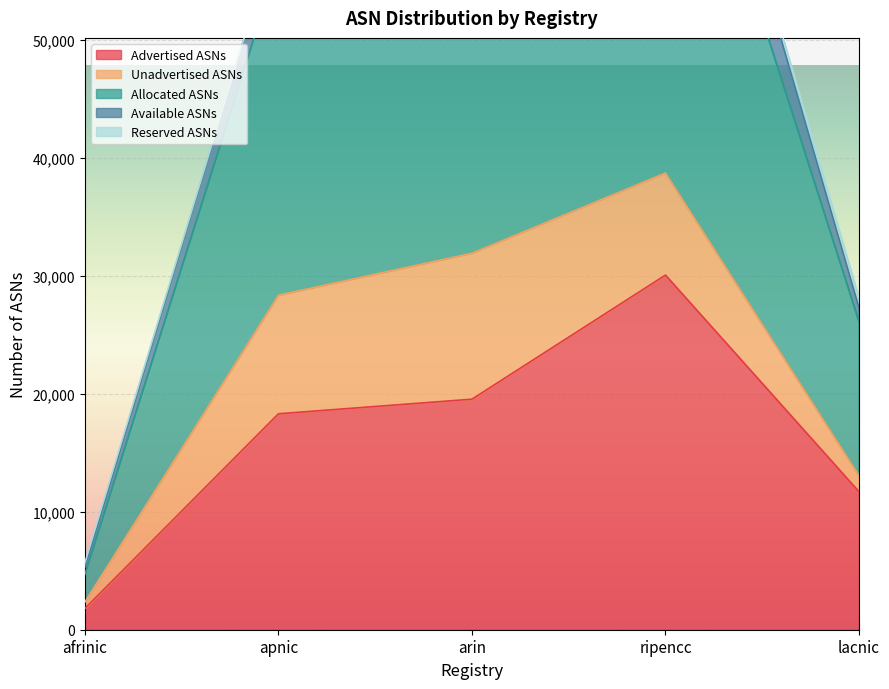

Where does the Allocated ASNs series first go above 28363?

arin